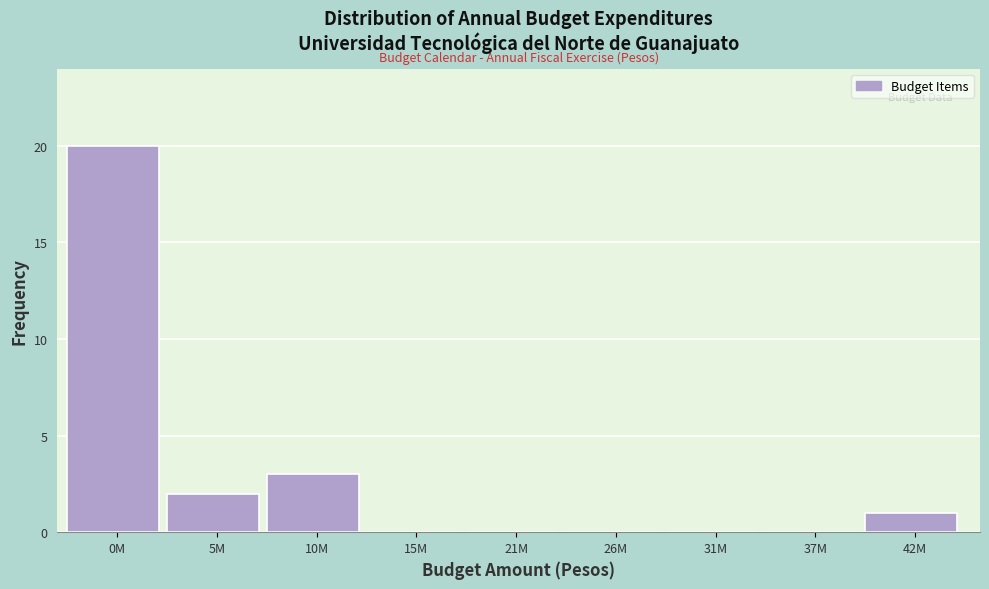

Reading right to left, what are all the values shown in this chart?

42M=1	37M=0	31M=0	26M=0	21M=0	15M=0	10M=3	5M=2	0M=20